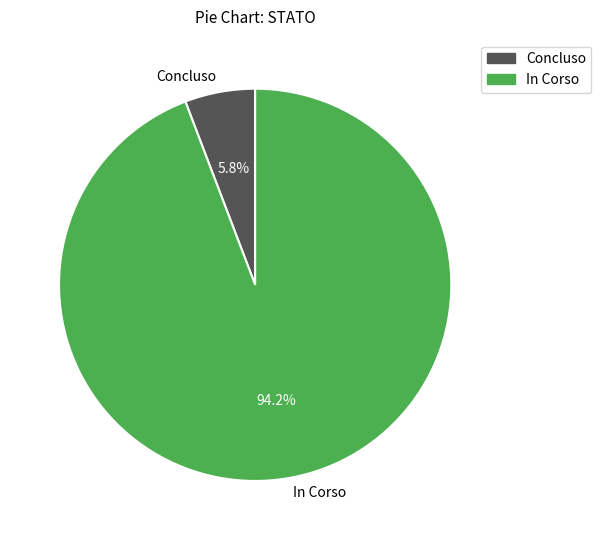

Does any single category account for the majority?

Yes